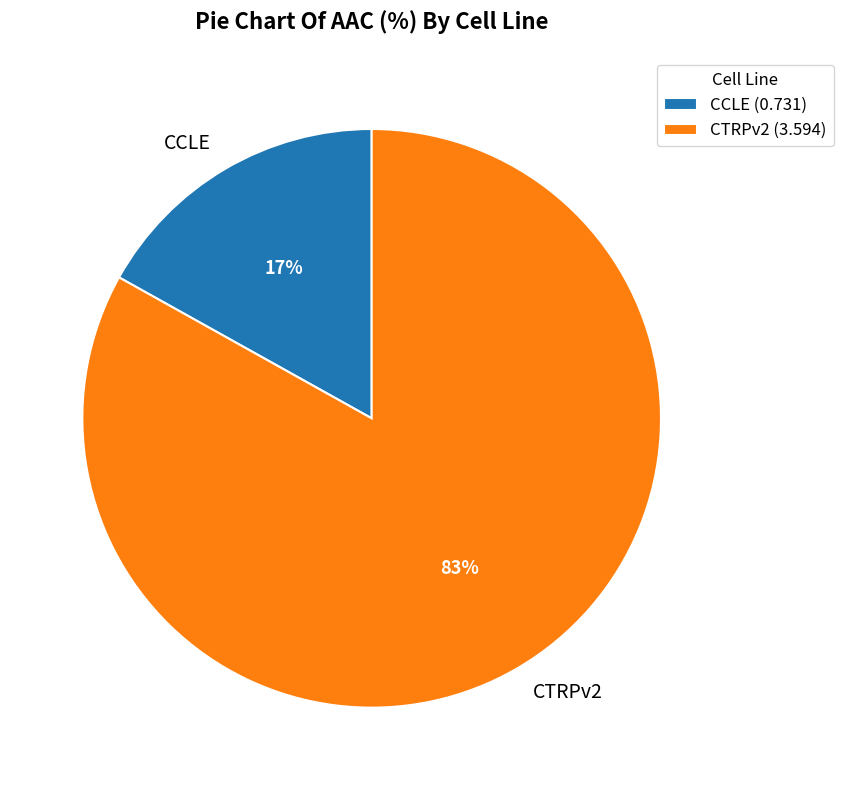

To the nearest percent, what is the combined percentage of CTRPv2 and CCLE?

100%